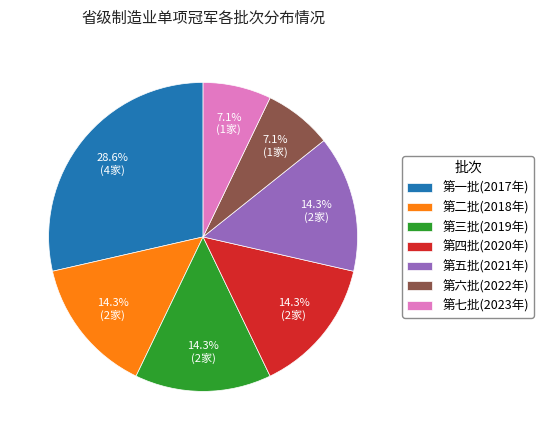

Is there any slice that represents more than half of the pie?

No